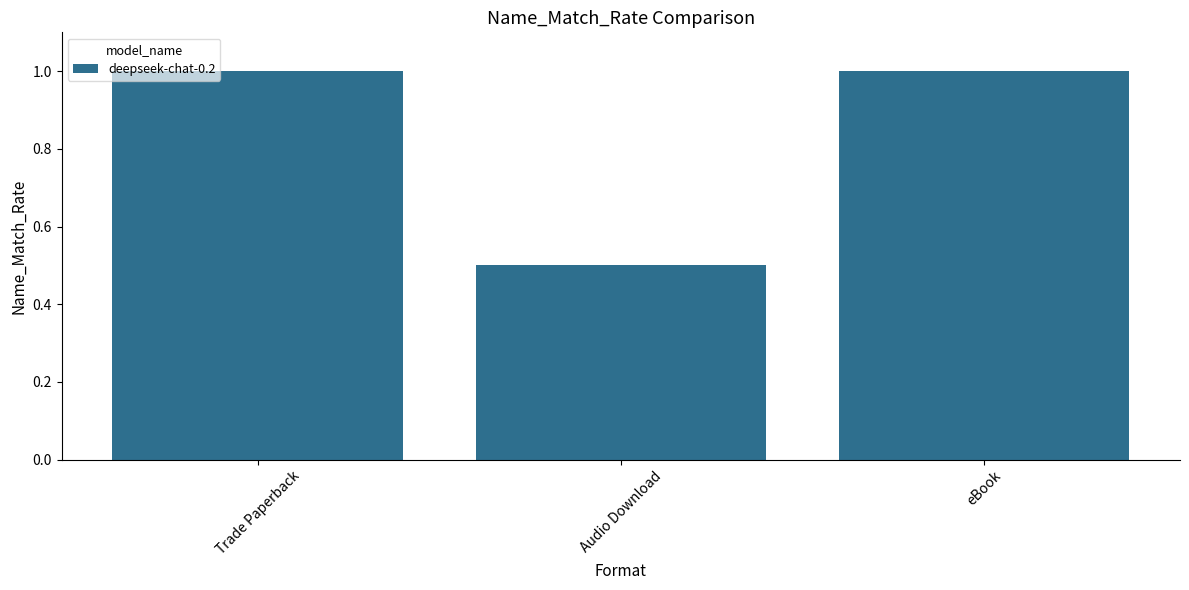

What is the value of the 2nd bar from the left?

0.5